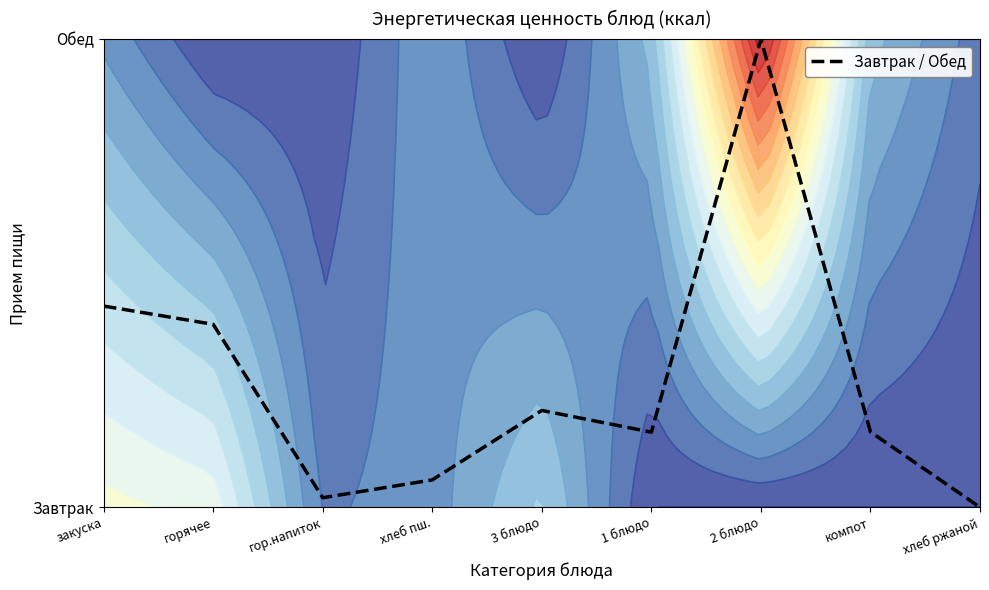

Reading right to left, what are all the values shown in this chart?

0.0	0.2	1.0	0.2	0.2	0.1	0.0	0.4	0.4